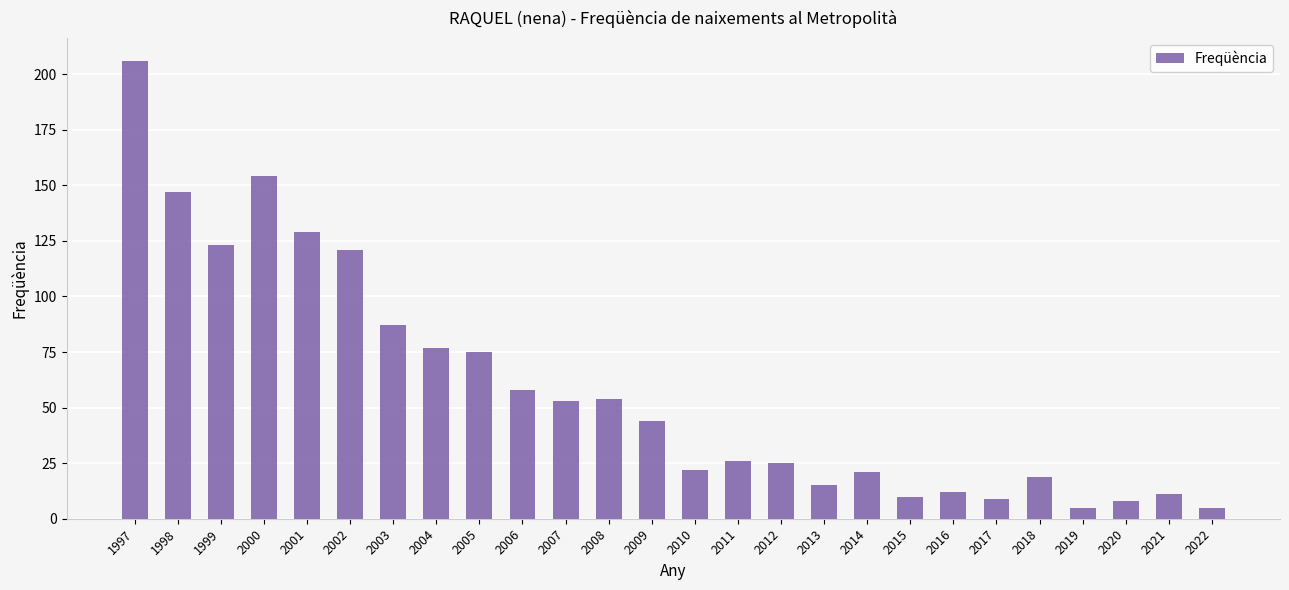

Reading left to right, list all the values displayed in this chart.

1997=206	1998=147	1999=123	2000=154	2001=129	2002=121	2003=87	2004=77	2005=75	2006=58	2007=53	2008=54	2009=44	2010=22	2011=26	2012=25	2013=15	2014=21	2015=10	2016=12	2017=9	2018=19	2019=5	2020=8	2021=11	2022=5